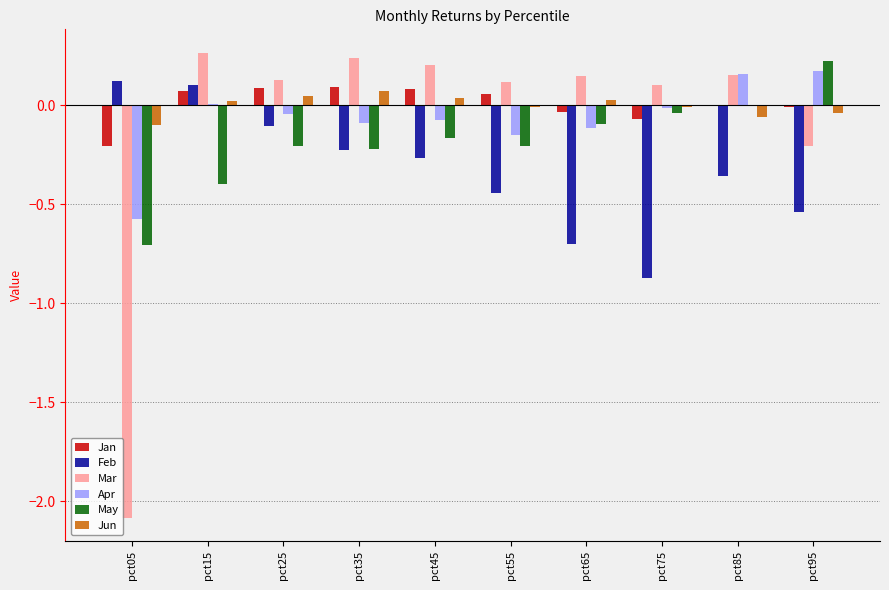

Are the bars horizontal?

No